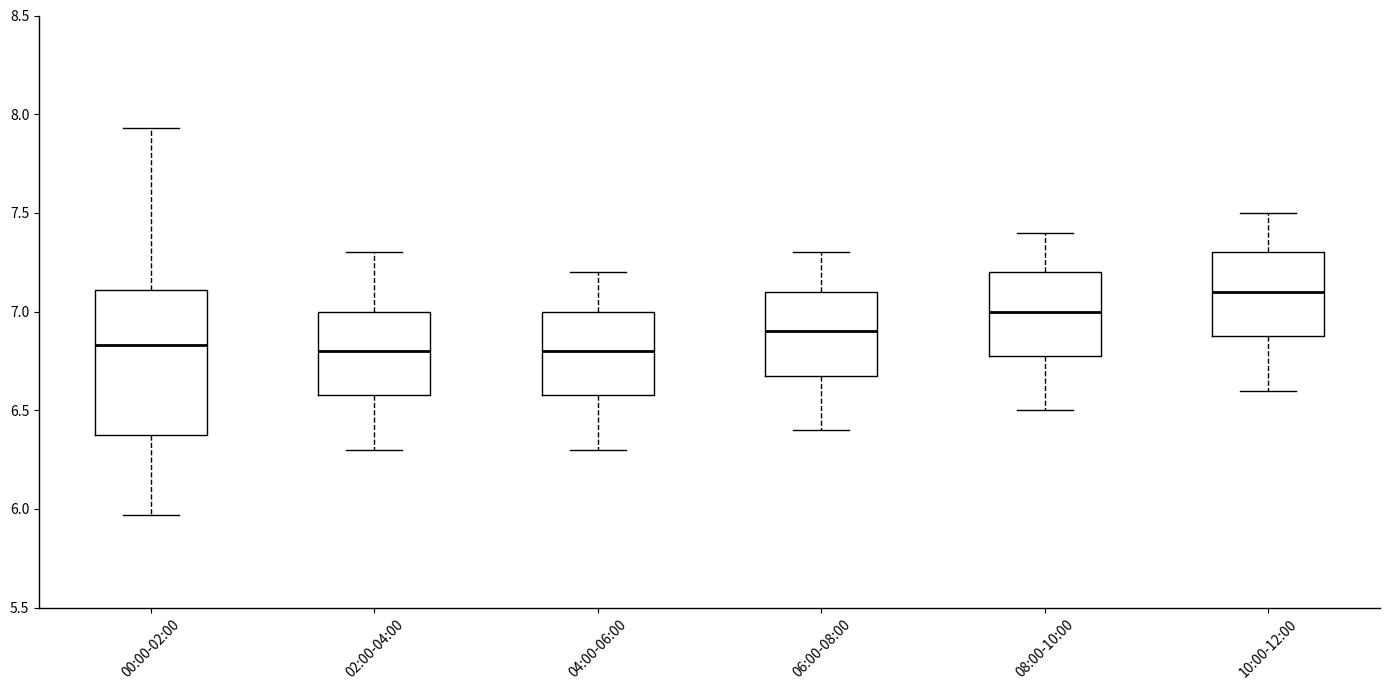

Reading left to right, transcribe this box plot: for each box, give where its median line is, the range the box spans, and where its two whiskers end, as read against the y-axis. The values are not printed on the chart, so give them approximately, as read against the axis.

00:00-02:00: median 6.85, box 6.40 to 7.10, whiskers 5.95 to 7.95
02:00-04:00: median 6.80, box 6.60 to 7.00, whiskers 6.30 to 7.30
04:00-06:00: median 6.80, box 6.60 to 7.00, whiskers 6.30 to 7.20
06:00-08:00: median 6.90, box 6.70 to 7.10, whiskers 6.40 to 7.30
08:00-10:00: median 7.00, box 6.80 to 7.20, whiskers 6.50 to 7.40
10:00-12:00: median 7.10, box 6.90 to 7.30, whiskers 6.60 to 7.50